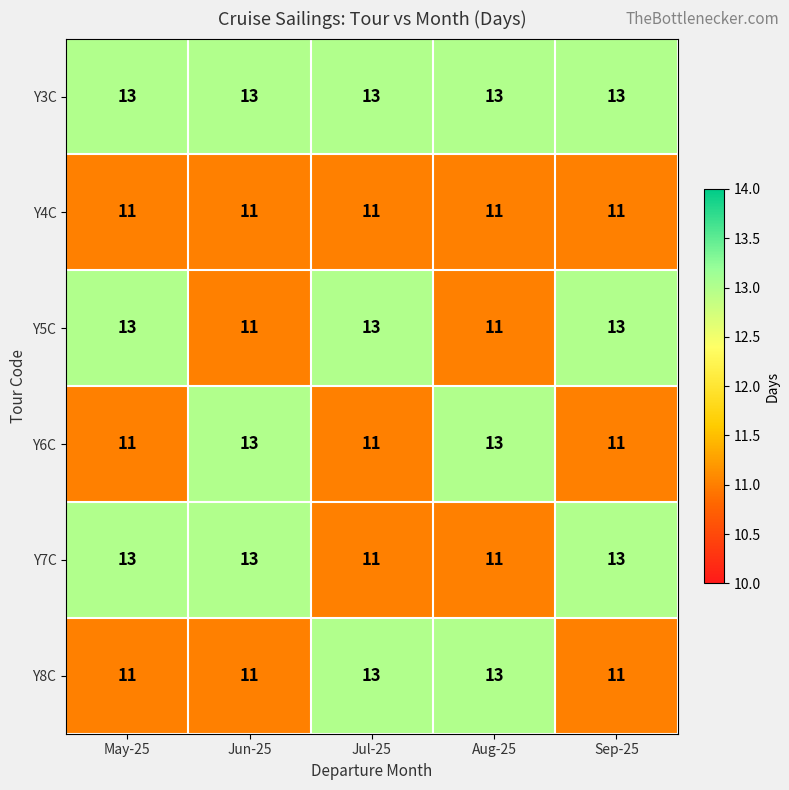

What is the greatest value displayed?

13